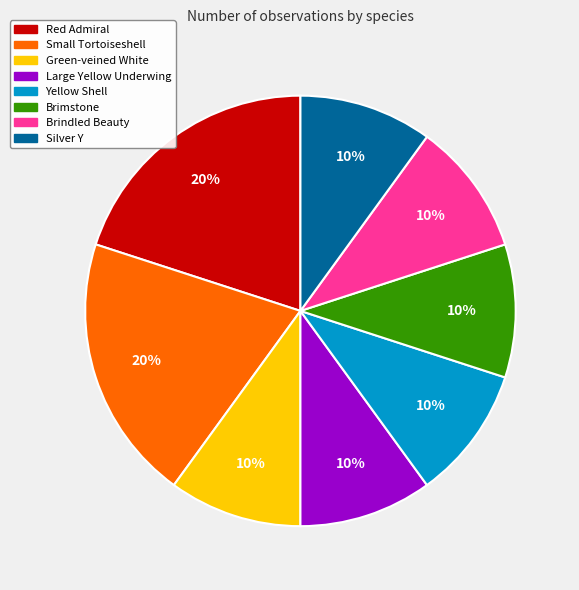

True or false: Yellow Shell accounts for 19% of the total.

False